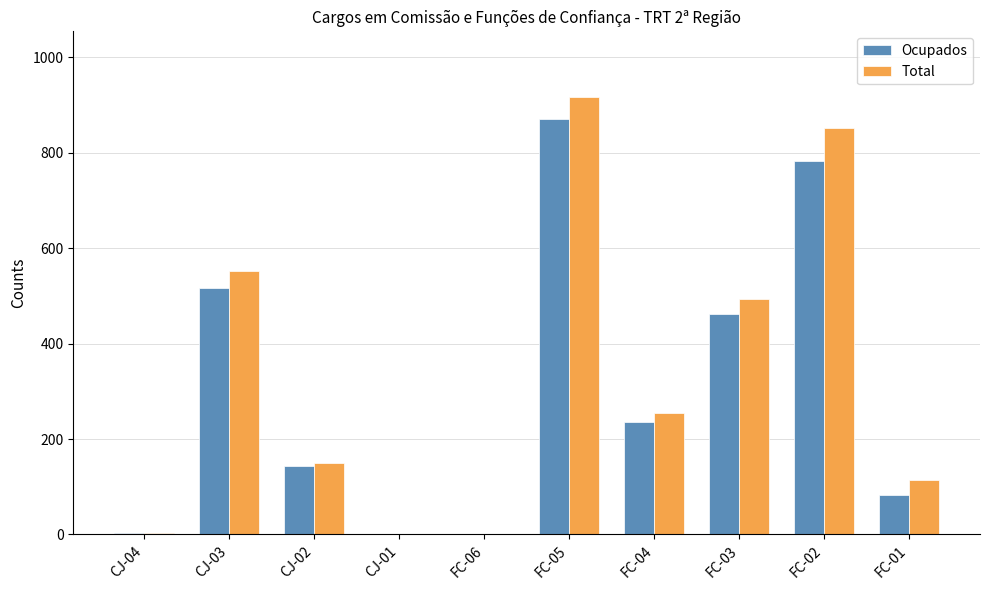

Where is Ocupados nearest to the value 435?

FC-03